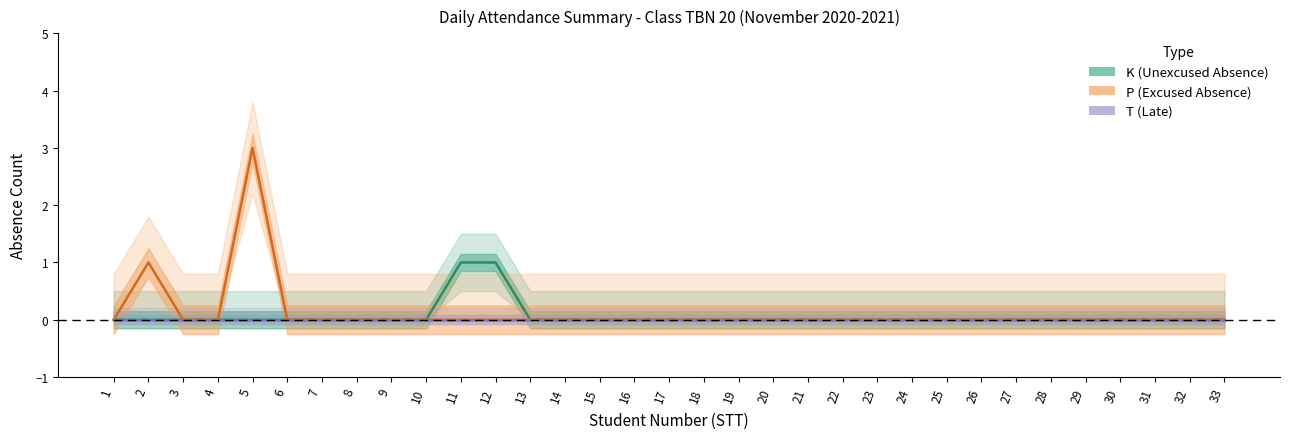

The value of T (Late) at 27 is 0. True or false?

True